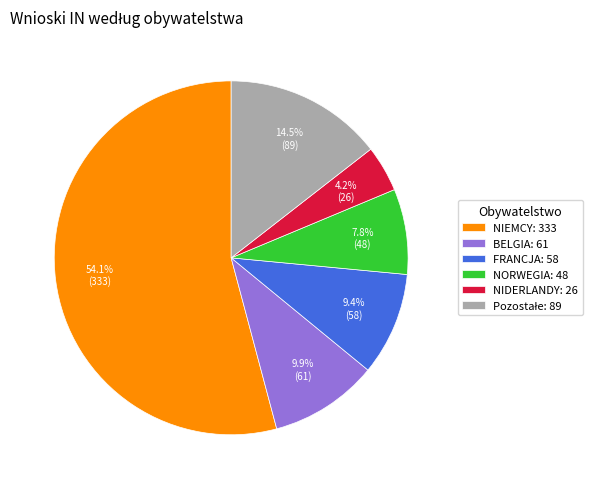

Is FRANCJA: 58 the majority of the pie?

No